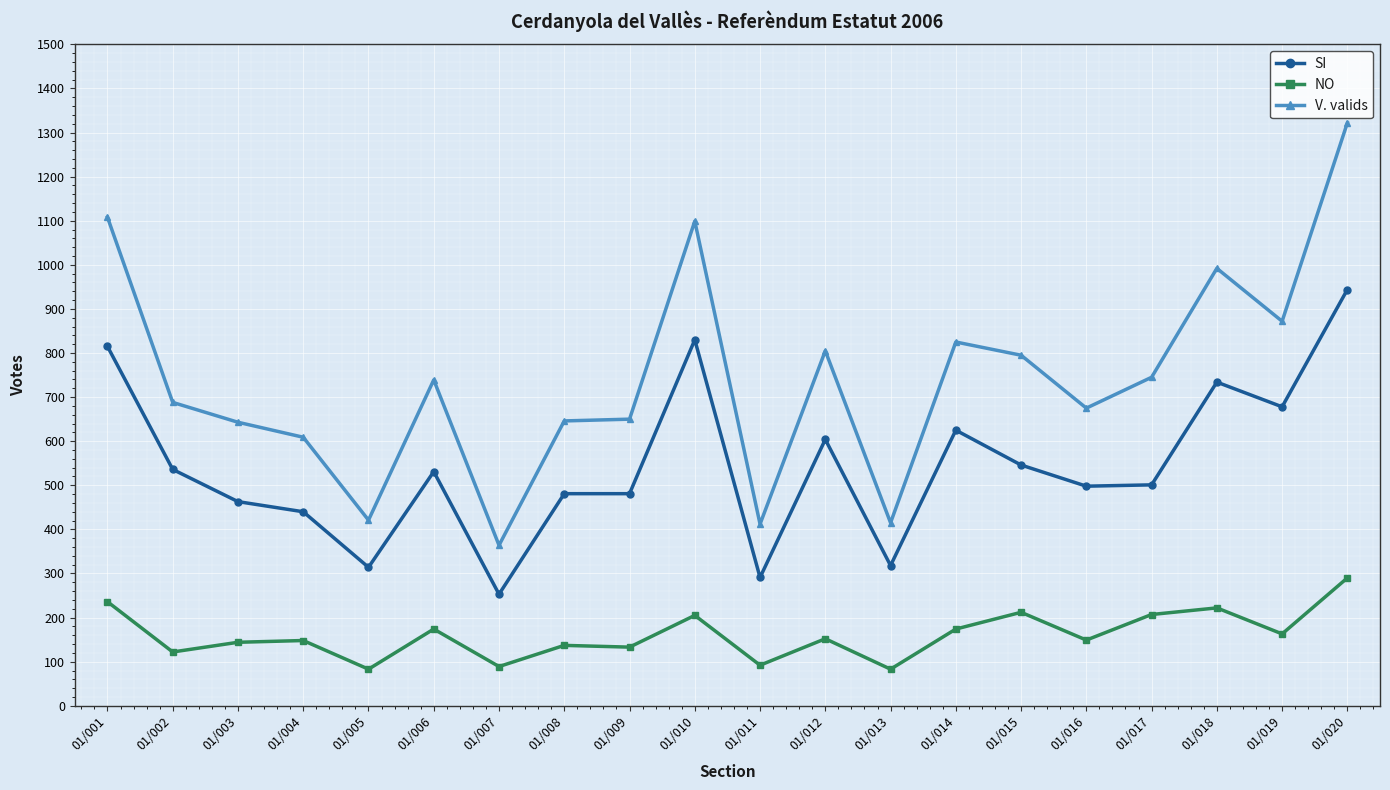

True or false: V. valids and SI intersect in this chart.

False